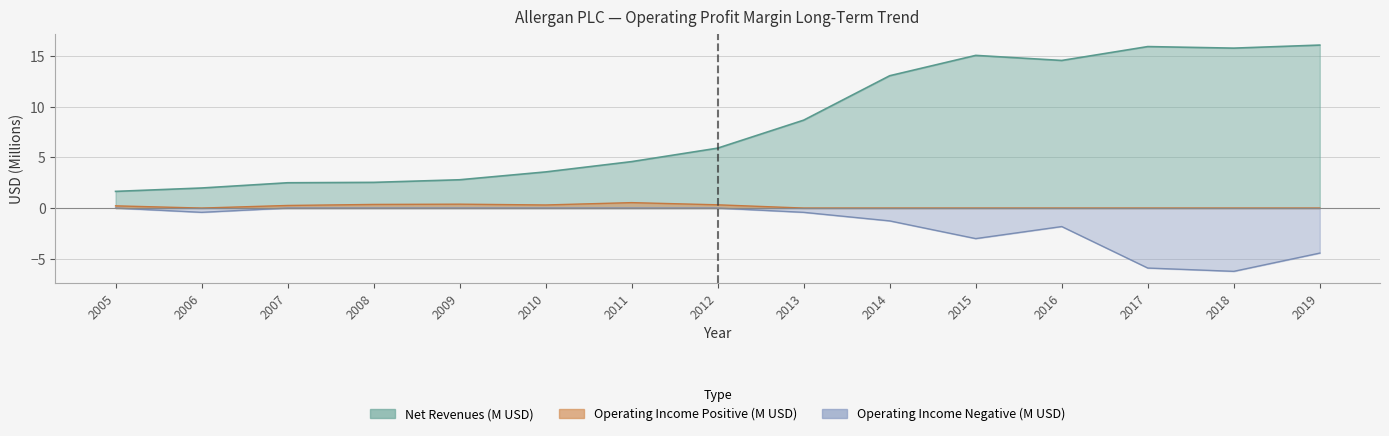

What is the difference between the Net Revenues values at 2014 and 2008?

10.5